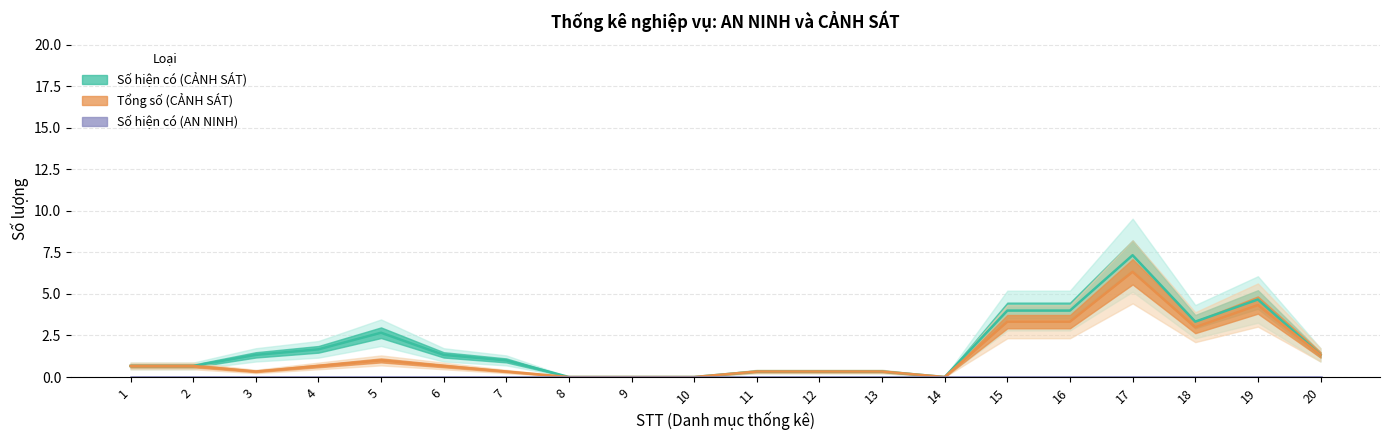

True or false: Số hiện có (CẢNH SÁT) and Số hiện có (AN NINH) cross at least once.

False